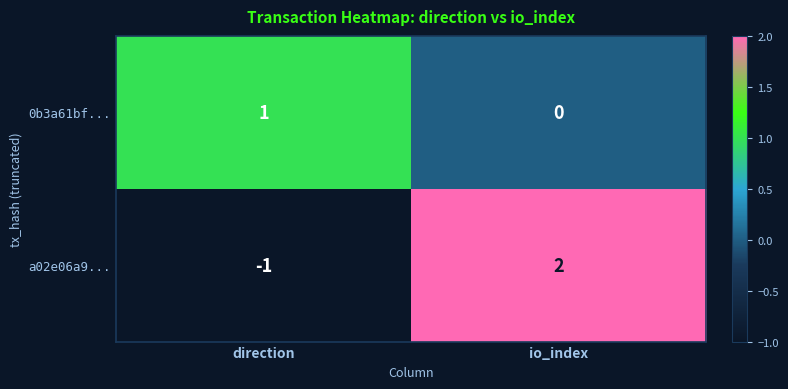

Reading left to right, list all the values displayed in this chart.

0b3a61bf...: 1	0
a02e06a9...: -1	2